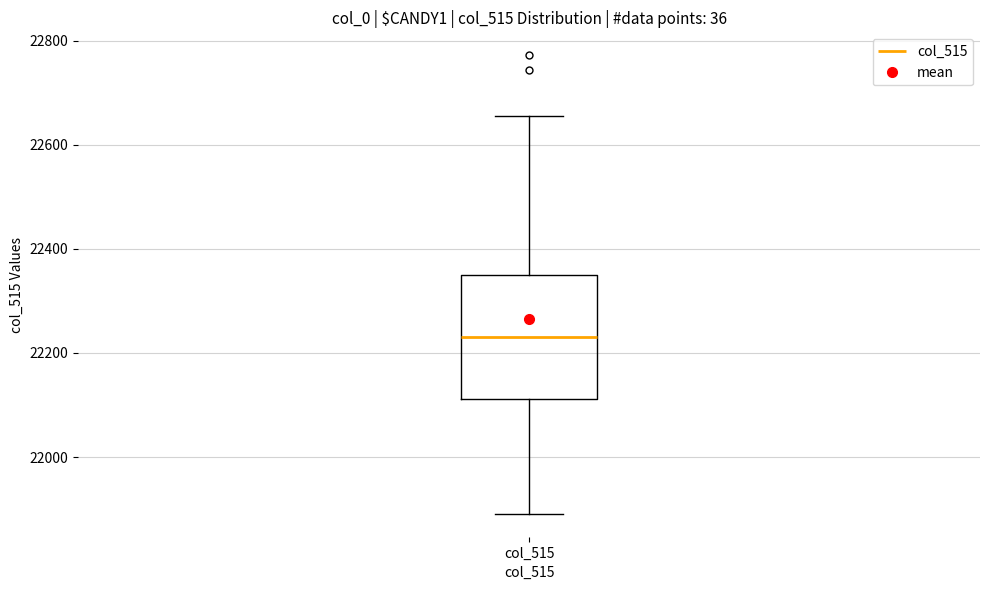

Where is the lower edge of the box for col_515 on the y-axis? The values are not printed on the chart, so give them approximately, as read against the axis.

22120